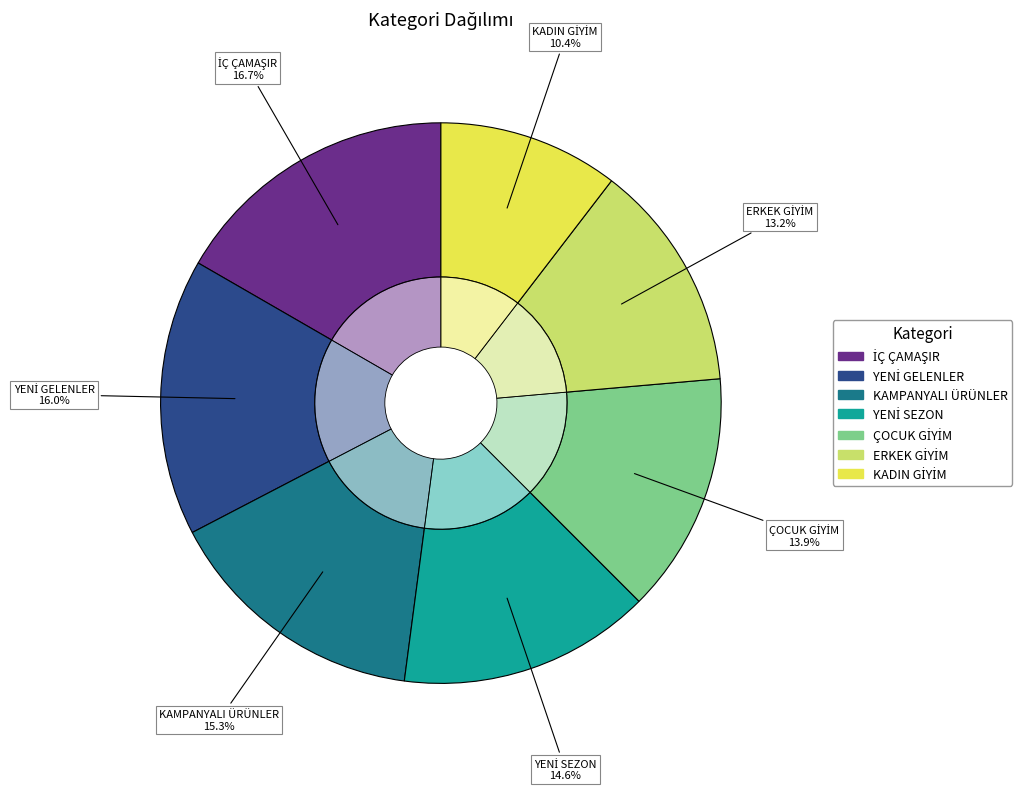

Rank the categories by value from lowest to highest.

KADIN GİYİM, ERKEK GİYİM, ÇOCUK GİYİM, YENİ SEZON, KAMPANYALI ÜRÜNLER, YENİ GELENLER, İÇ ÇAMAŞIR